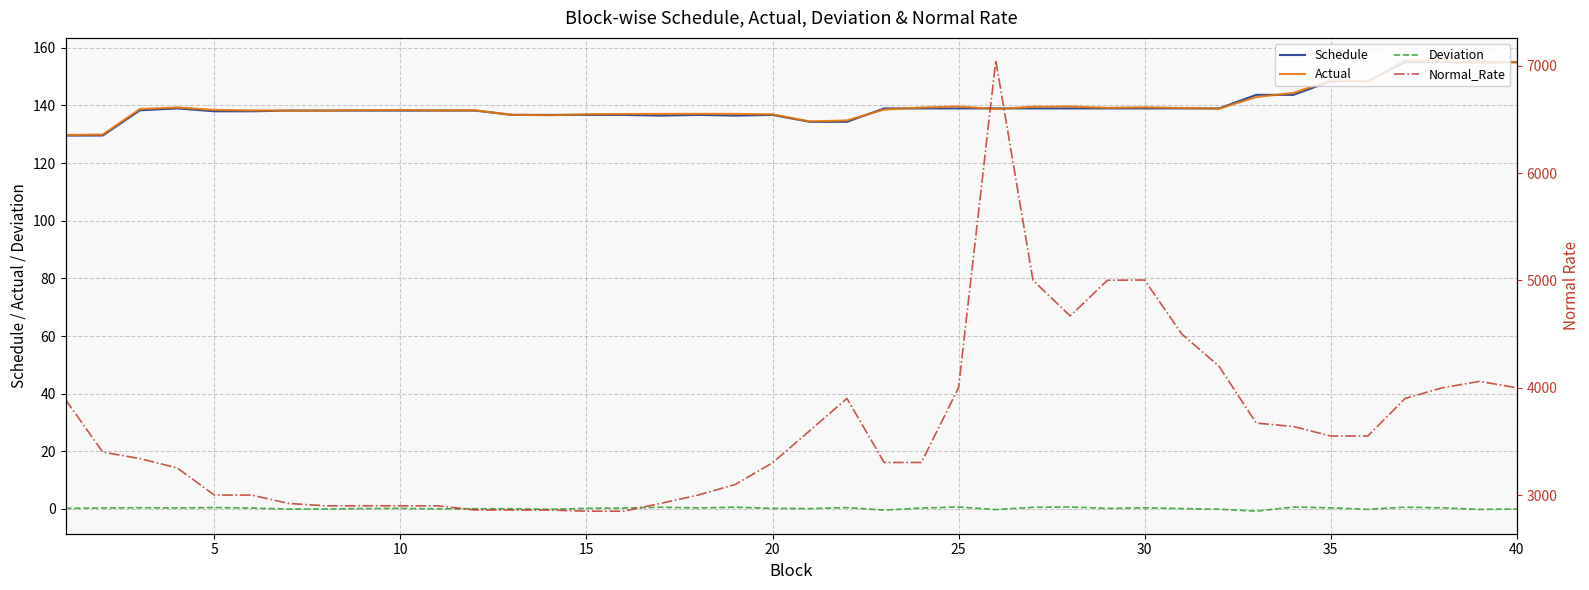

How many data points in Schedule are less than 138?

14